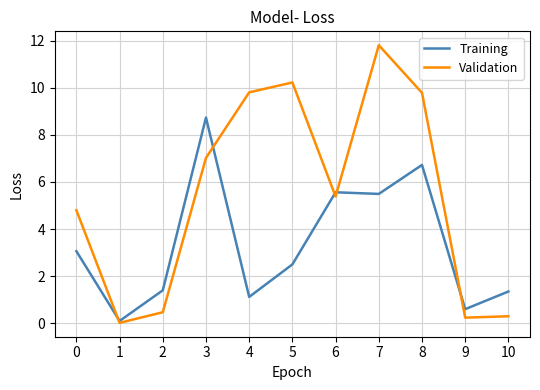

At how many categories does at least one series exceed 4?

7